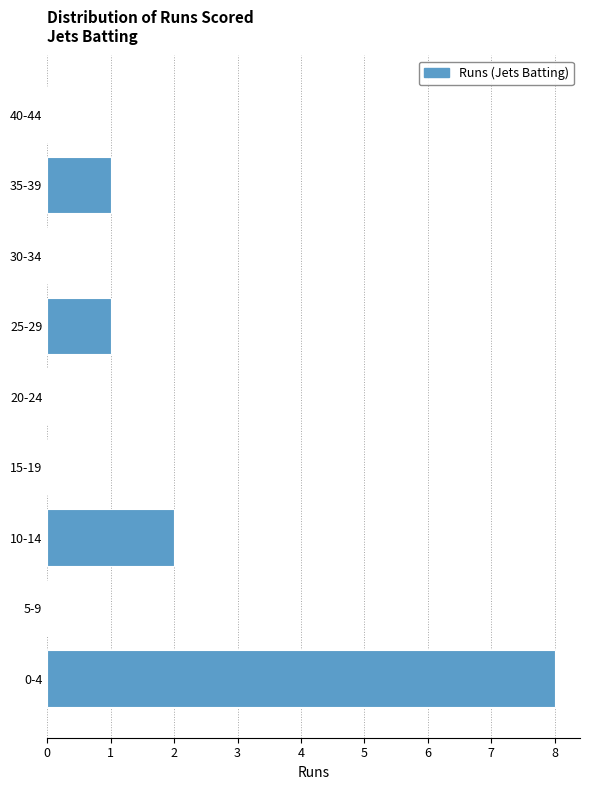

Reading bottom to top, extract all data points from this chart.

0-4=8	5-9=0	10-14=2	15-19=0	20-24=0	25-29=1	30-34=0	35-39=1	40-44=0